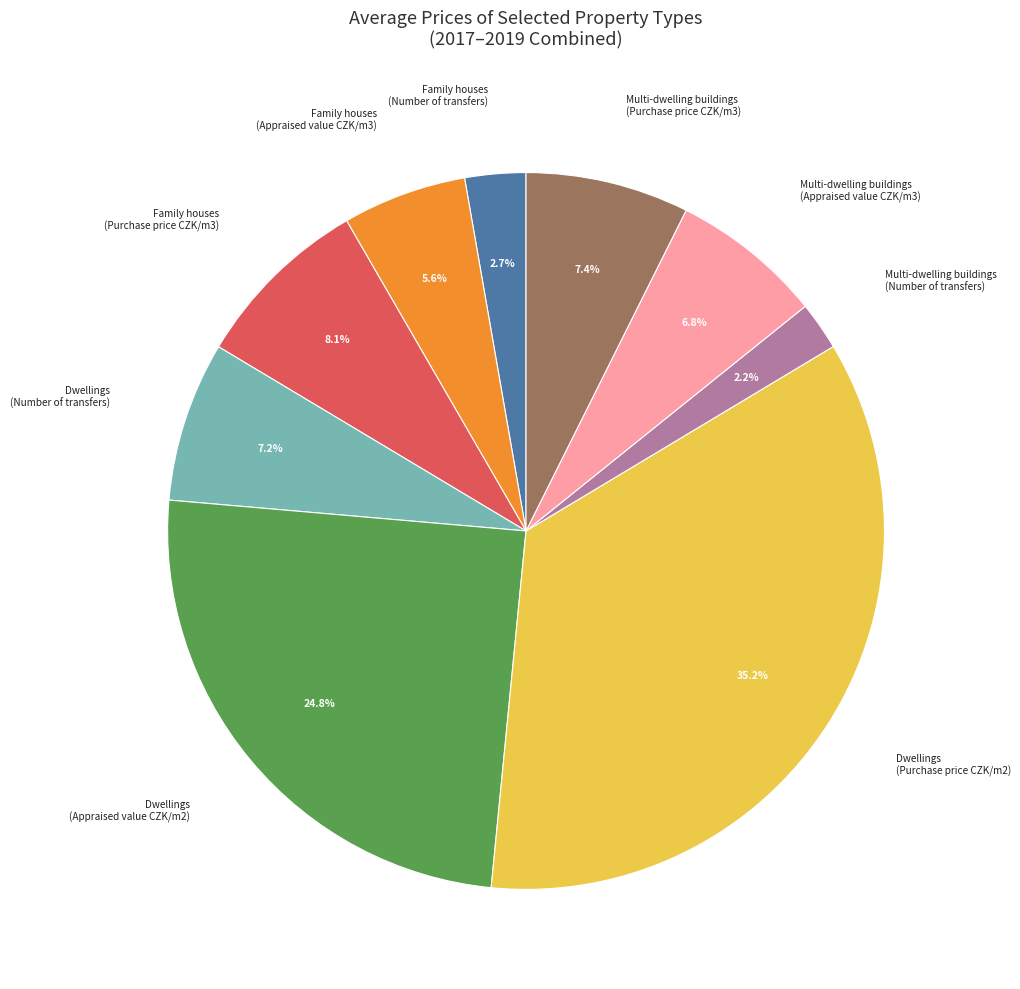

Count the number of slices in the pie.

9